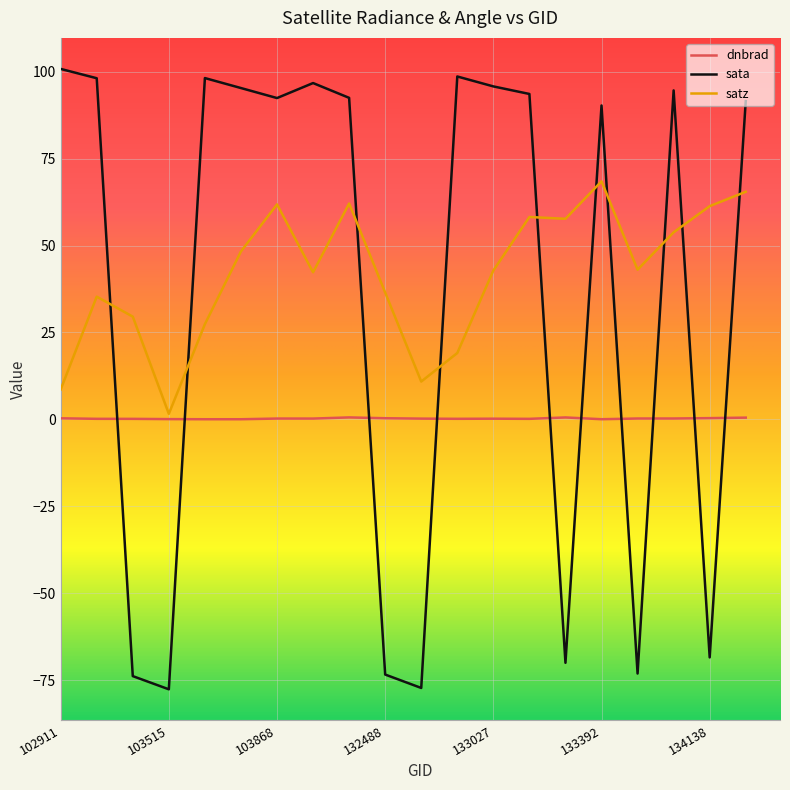

Which series has the largest range (max minus min)?

sata